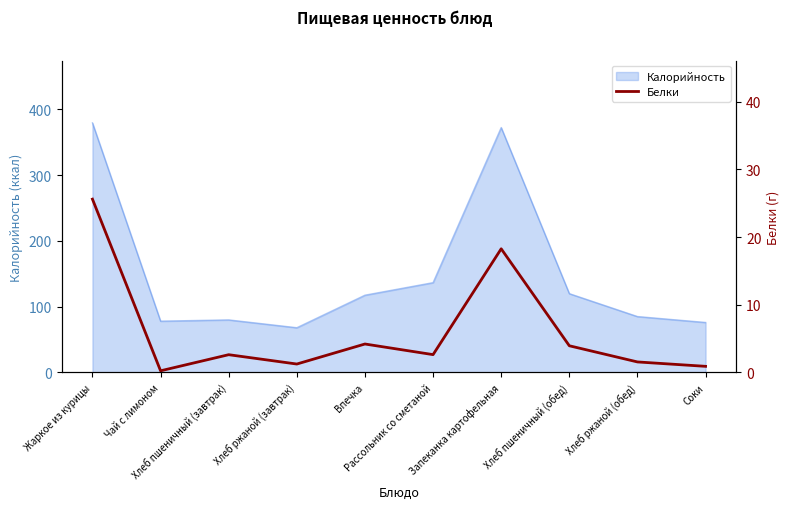

The chart shows a value of 1.6 at Соки. True or false?

False